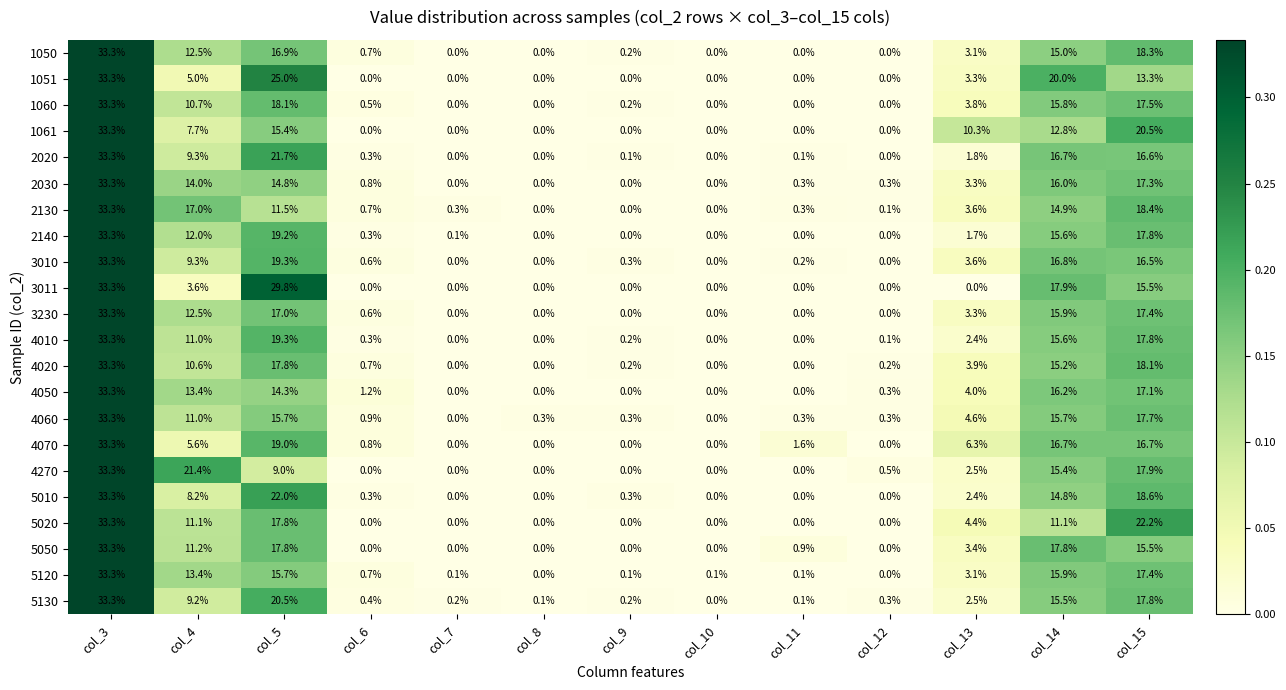

What is the difference between the second highest and minimum values in the 3010 series?

19.3